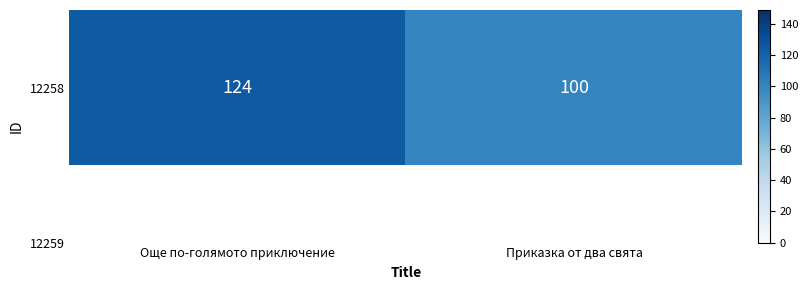

What is the change in value from Още по-голямото приключение to Приказка от два свята?

-24